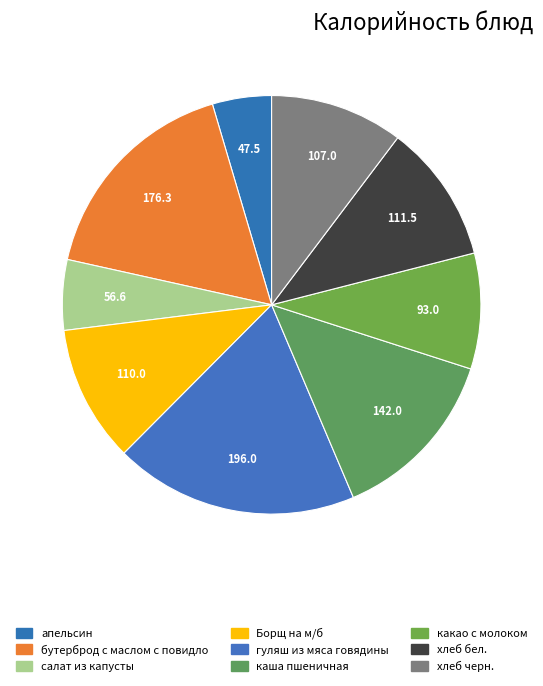

Is it true that салат из капусты is 1% of the pie?

False